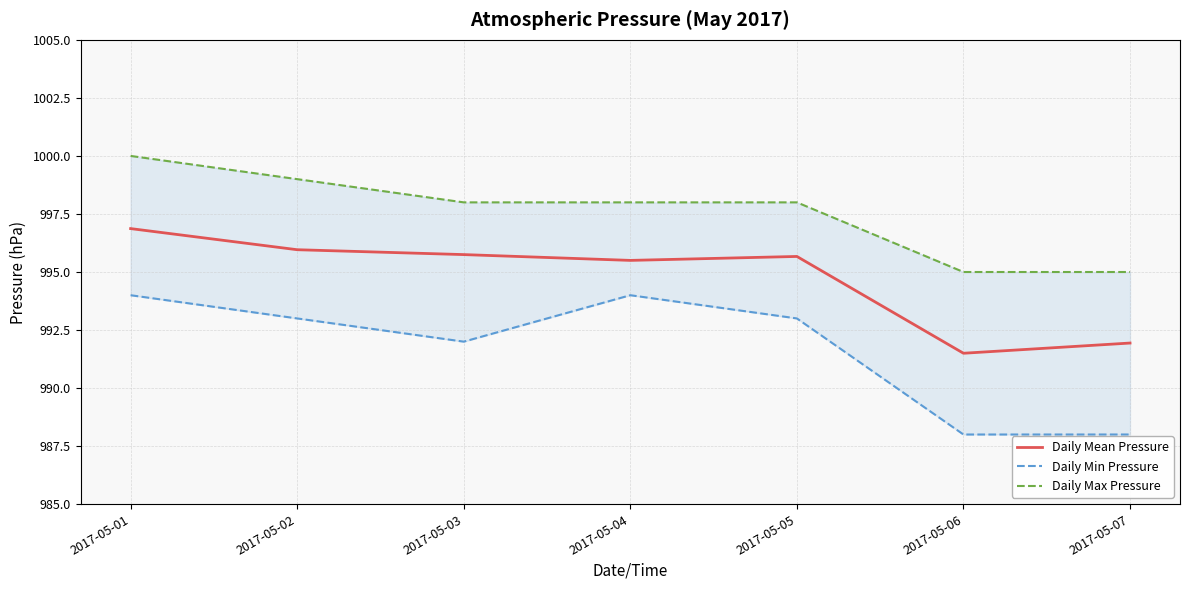

What is the minimum value for Daily Max Pressure?

995.0